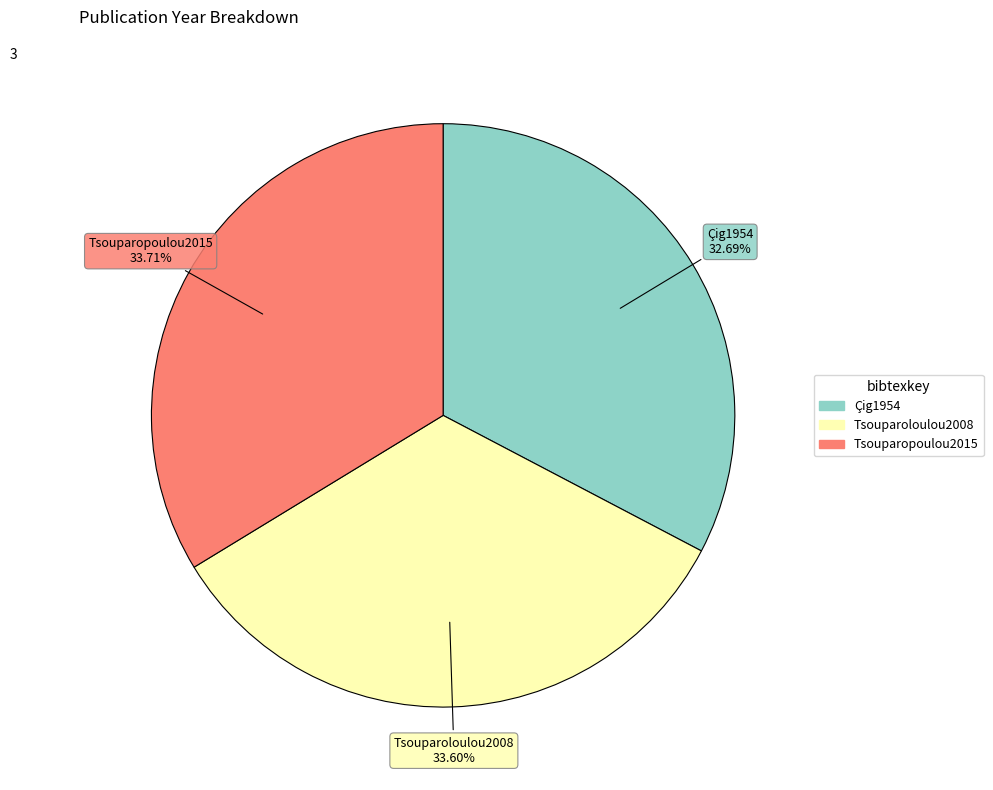

Is there a majority slice in this chart?

No